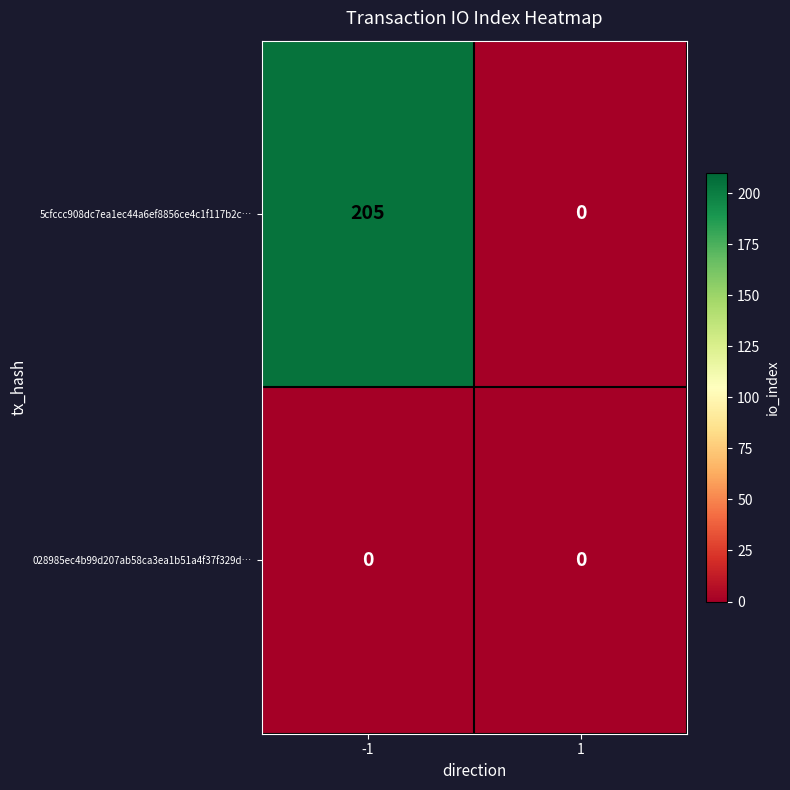

Reading right to left, transcribe all the data shown in this chart.

5cfccc908dc7ea1ec44a6ef8856ce4c1f117b2c…: 0	205
028985ec4b99d207ab58ca3ea1b51a4f37f329d…: 0	0